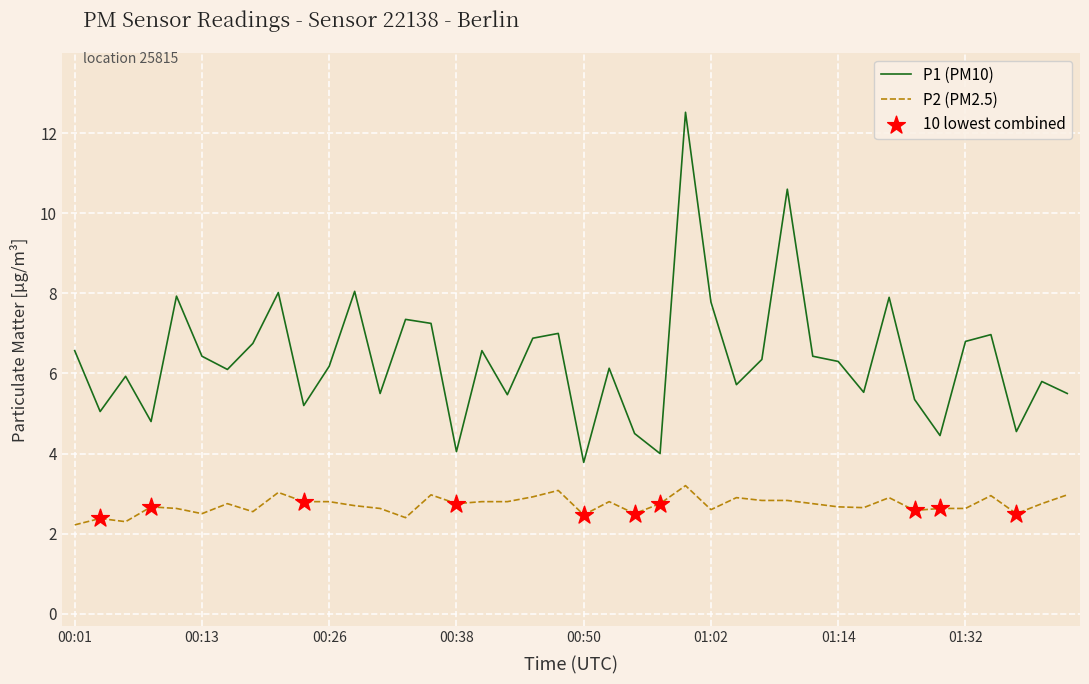

Which series has the largest range (max minus min)?

P1 (PM10)